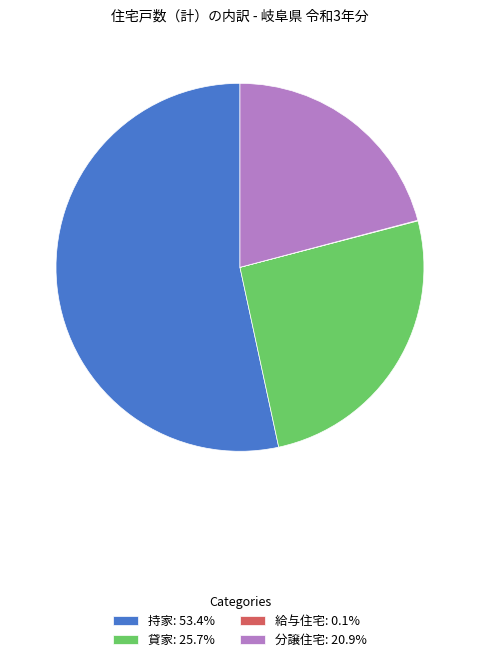

Which category has the biggest portion of the pie?

持家